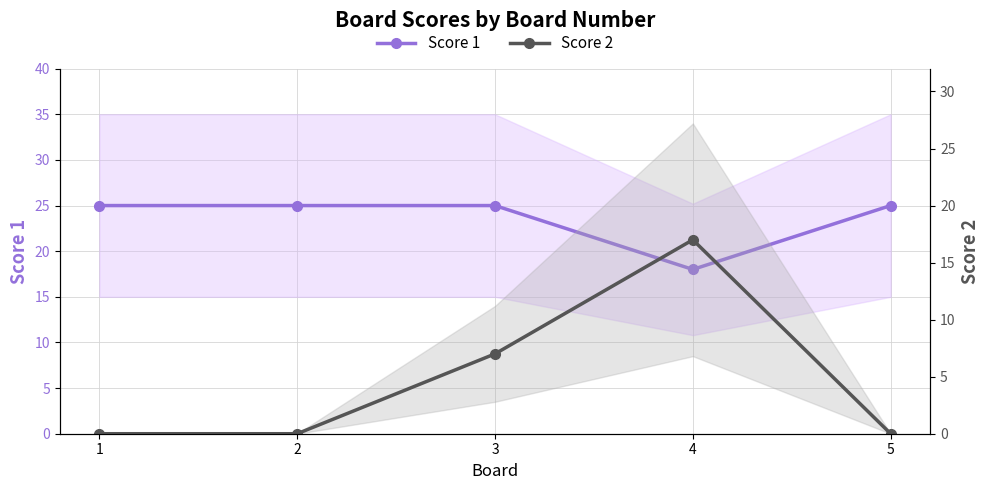

Which series has the widest spread of values?

Score 2